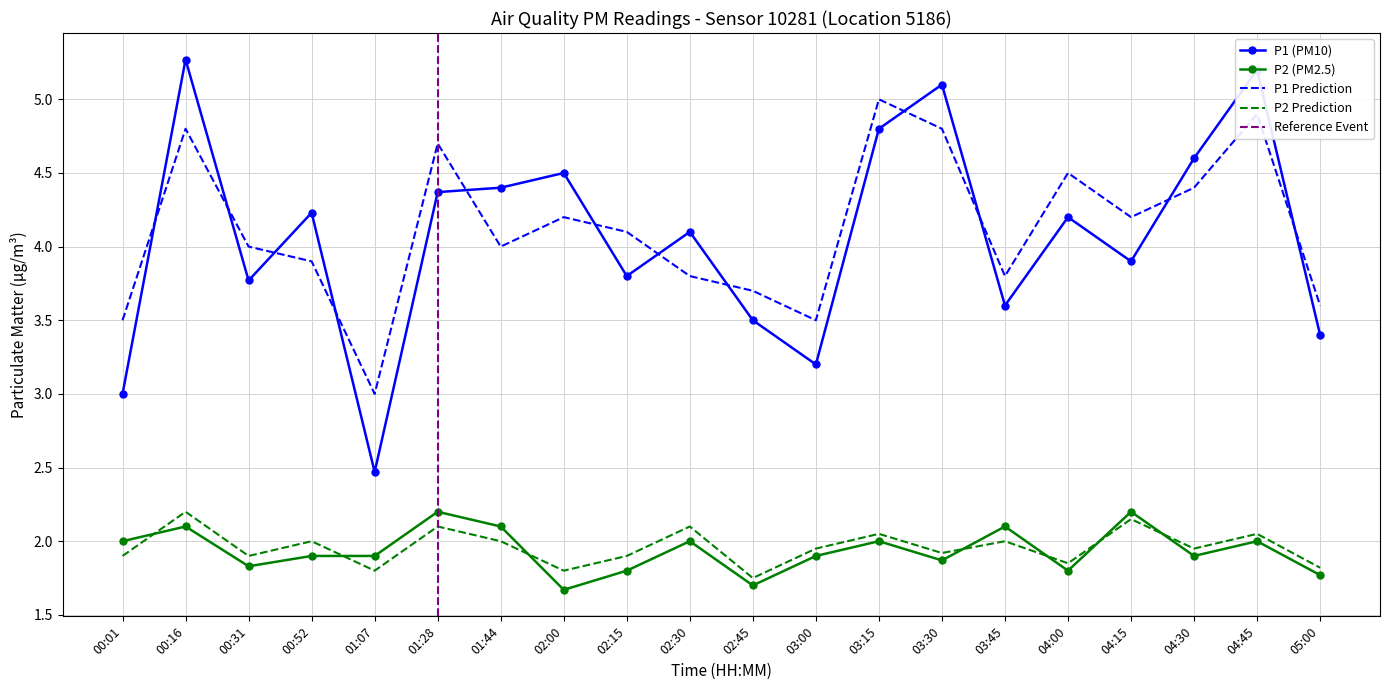

After their last crossing, which series has the higher values: P1_pred or P1?

P1_pred